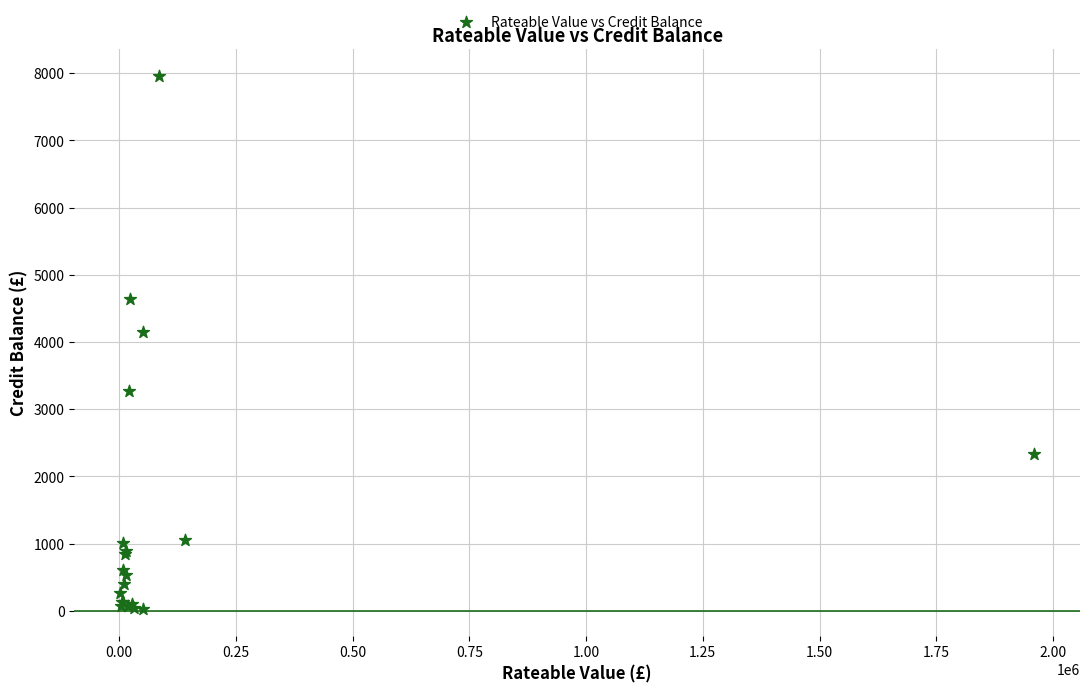

What Y value in the scatter plot is closest to 3992?

4151.1